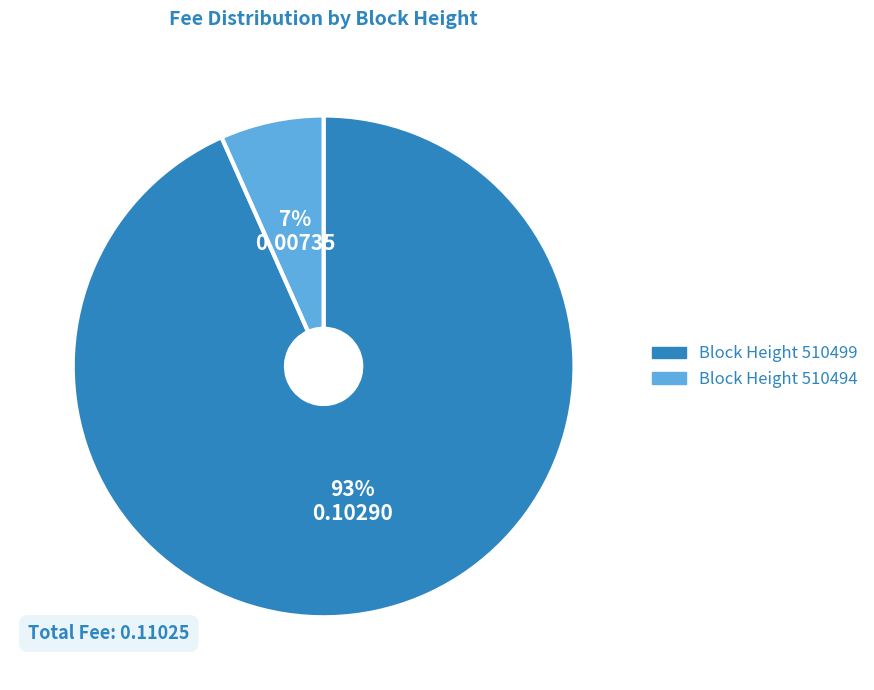

Count the number of slices in the pie.

2